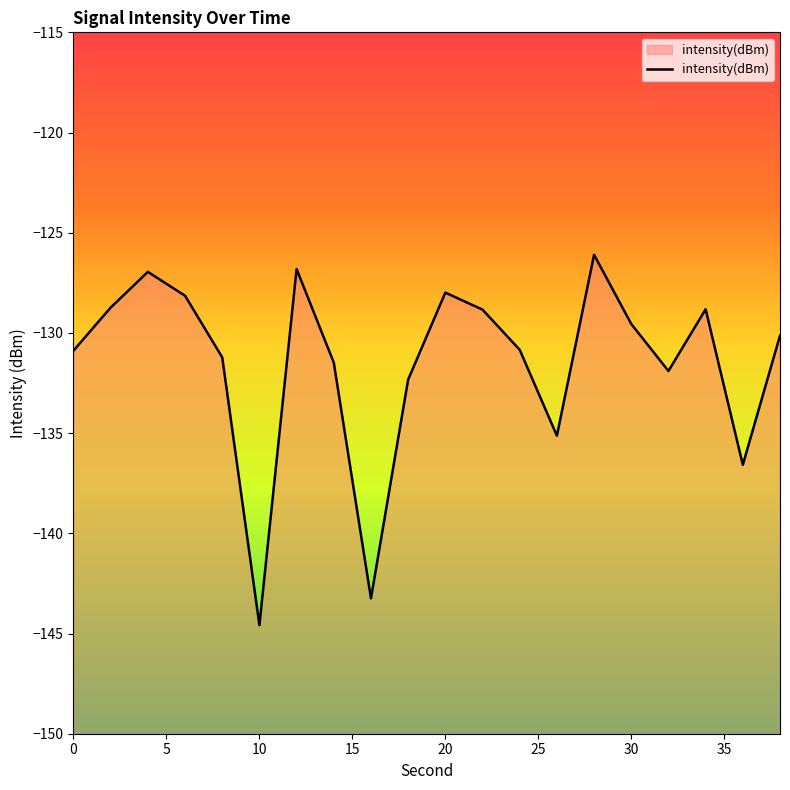

Reading right to left, what are all the values shown in this chart?

-130.1	-136.6	-128.8	-131.9	-129.6	-126.1	-135.1	-130.8	-128.8	-128.0	-132.3	-143.2	-131.5	-126.8	-144.6	-131.2	-128.1	-127.0	-128.7	-130.9